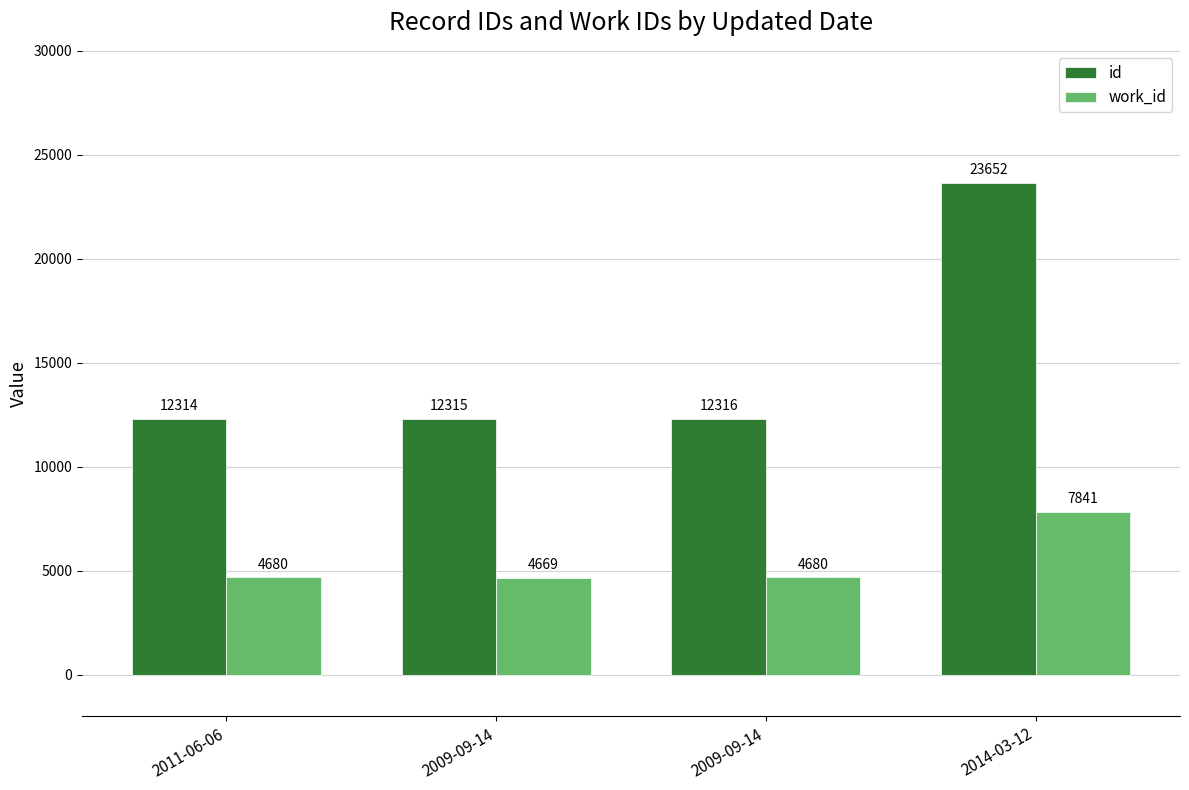

At which label does work_id first exceed 4680?

2014-03-12